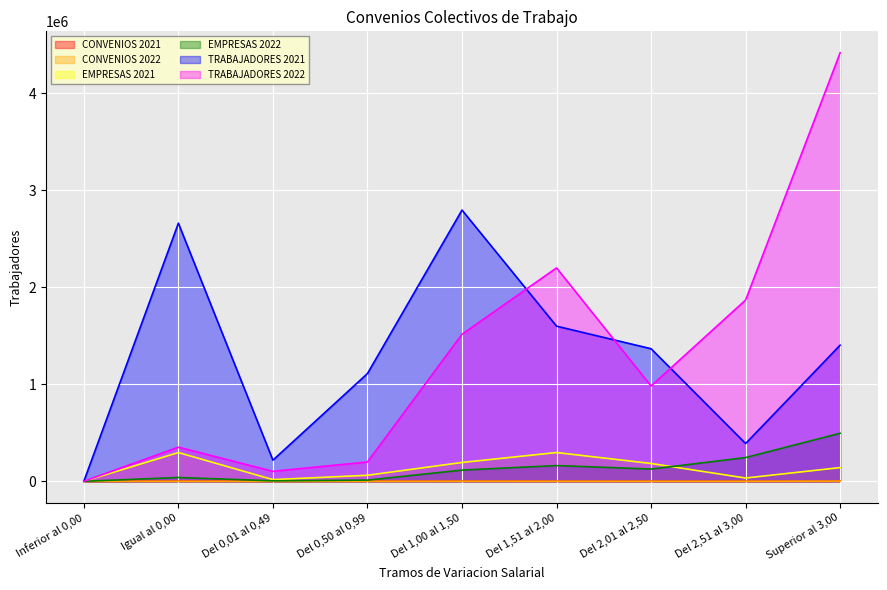

At Igual al 0,00, list the series in order from smallest to largest.

CONVENIOS 2022, CONVENIOS 2021, EMPRESAS 2022, EMPRESAS 2021, TRABAJADORES 2022, TRABAJADORES 2021